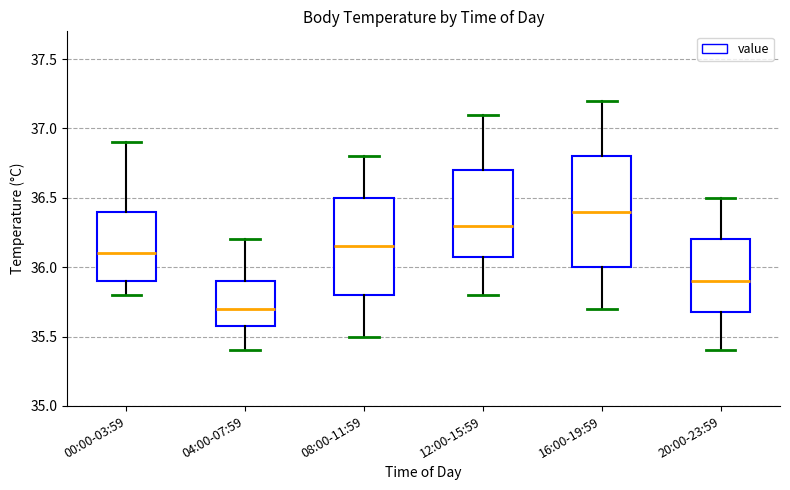

Reading left to right, read every box against the y-axis: the position of its median line, the range the box covers, and the ends of its whiskers. The values are not printed on the chart, so give them approximately, as read against the axis.

00:00-03:59: median 36.10, box 35.90 to 36.40, whiskers 35.80 to 36.90
04:00-07:59: median 35.70, box 35.60 to 35.90, whiskers 35.40 to 36.20
08:00-11:59: median 36.15, box 35.80 to 36.50, whiskers 35.50 to 36.80
12:00-15:59: median 36.30, box 36.10 to 36.70, whiskers 35.80 to 37.10
16:00-19:59: median 36.40, box 36.00 to 36.80, whiskers 35.70 to 37.20
20:00-23:59: median 35.90, box 35.70 to 36.20, whiskers 35.40 to 36.50